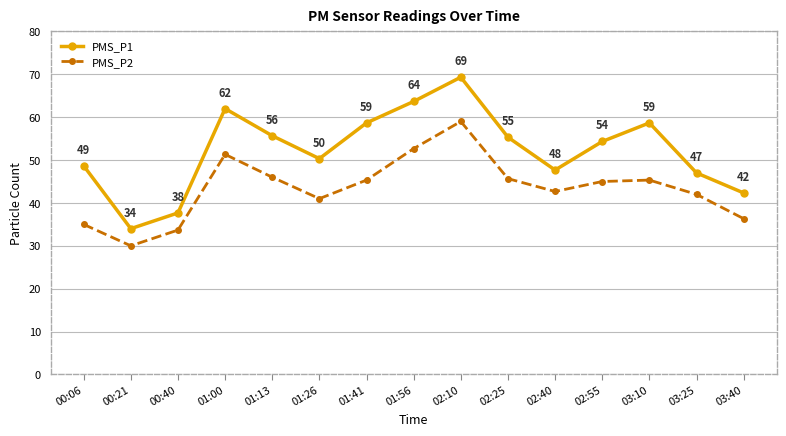

How many distinct data groups are displayed?

2